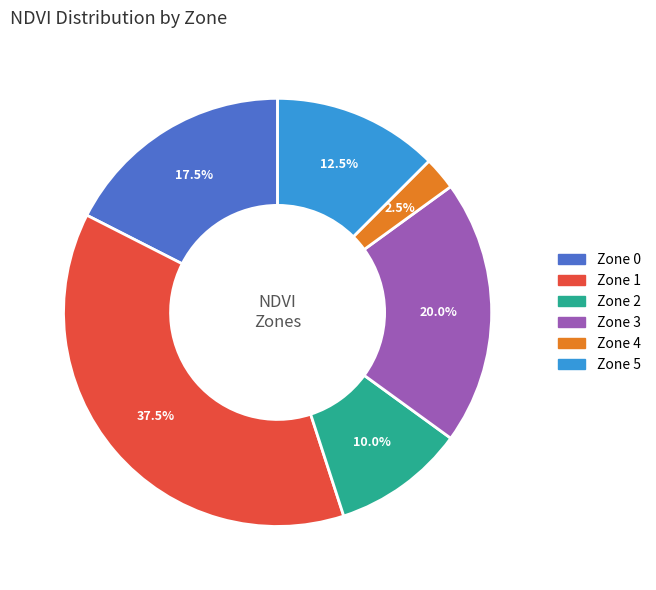

Rank the categories by value from lowest to highest.

Zone 4, Zone 2, Zone 5, Zone 0, Zone 3, Zone 1